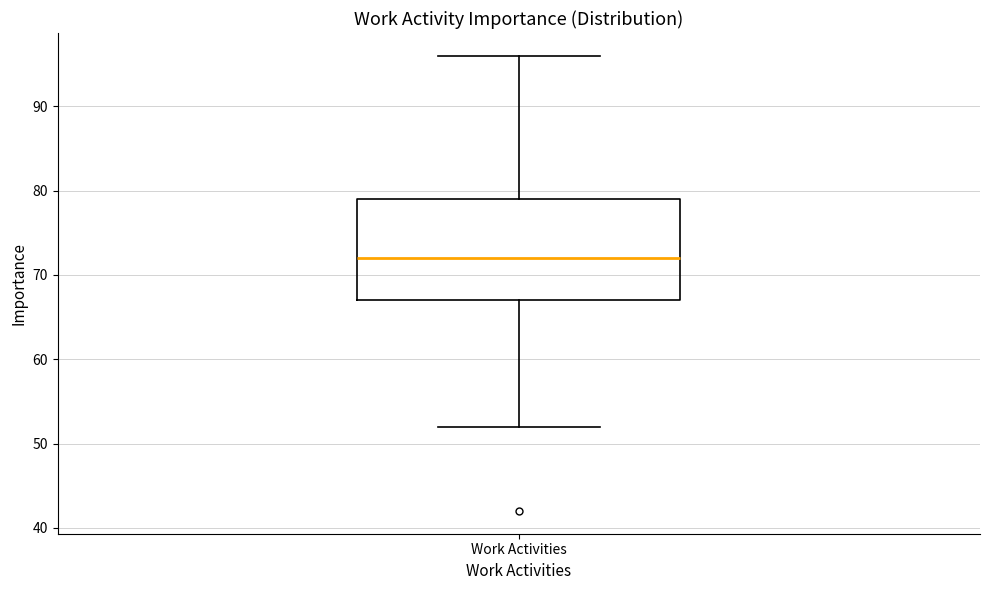

Read this box plot against the y-axis: the position of the median line, the range covered by the box, and the ends of both whiskers. The values are not printed on the chart, so give them approximately, as read against the axis.

median 72, box 67 to 79, whiskers 52 to 96